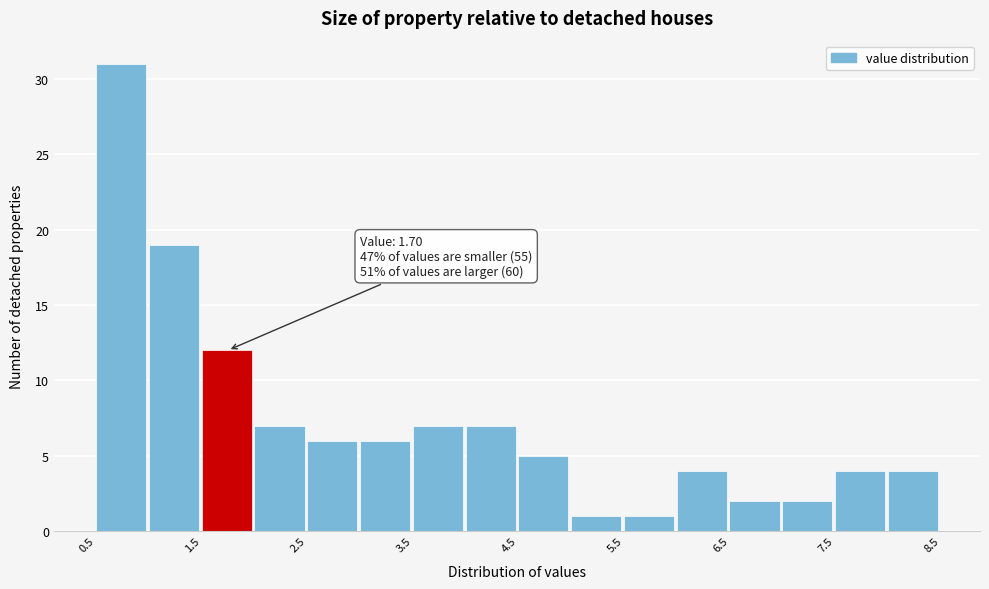

Which range on the x-axis has the tallest bar?

0.5 to 1.0